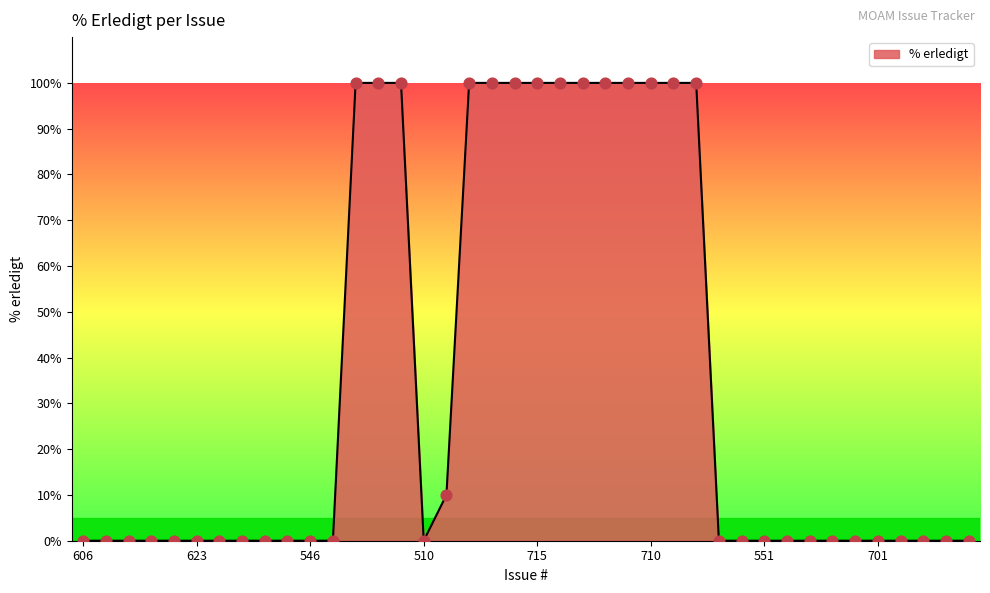

What is the greatest value displayed?

100